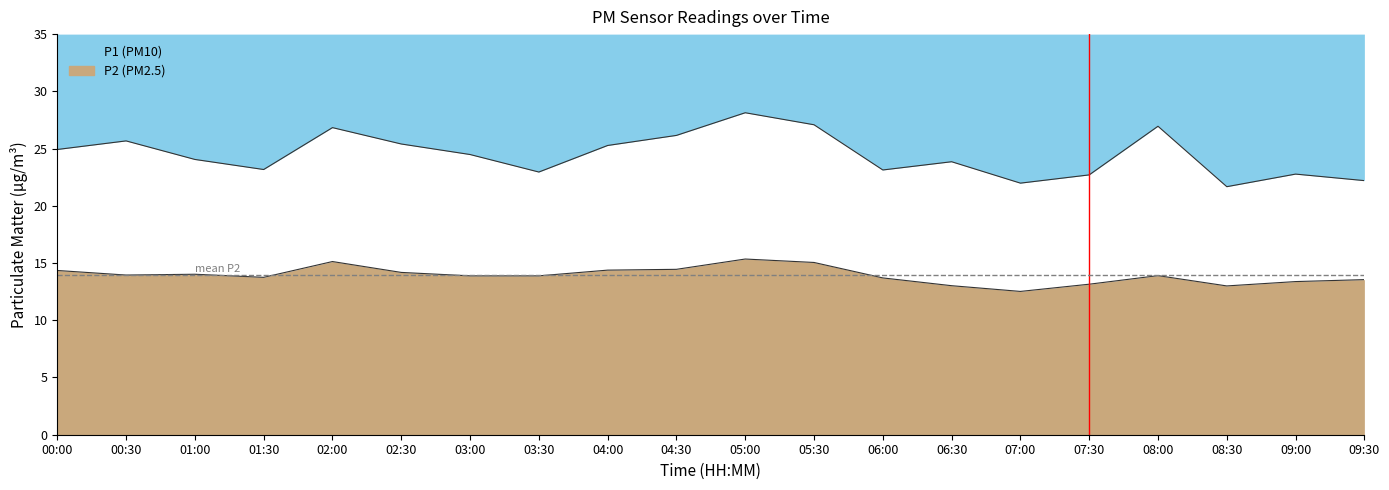

How many lines are shown in the chart?

2